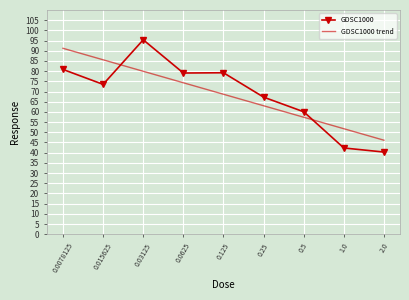

Which series has the widest spread of values?

GDSC1000